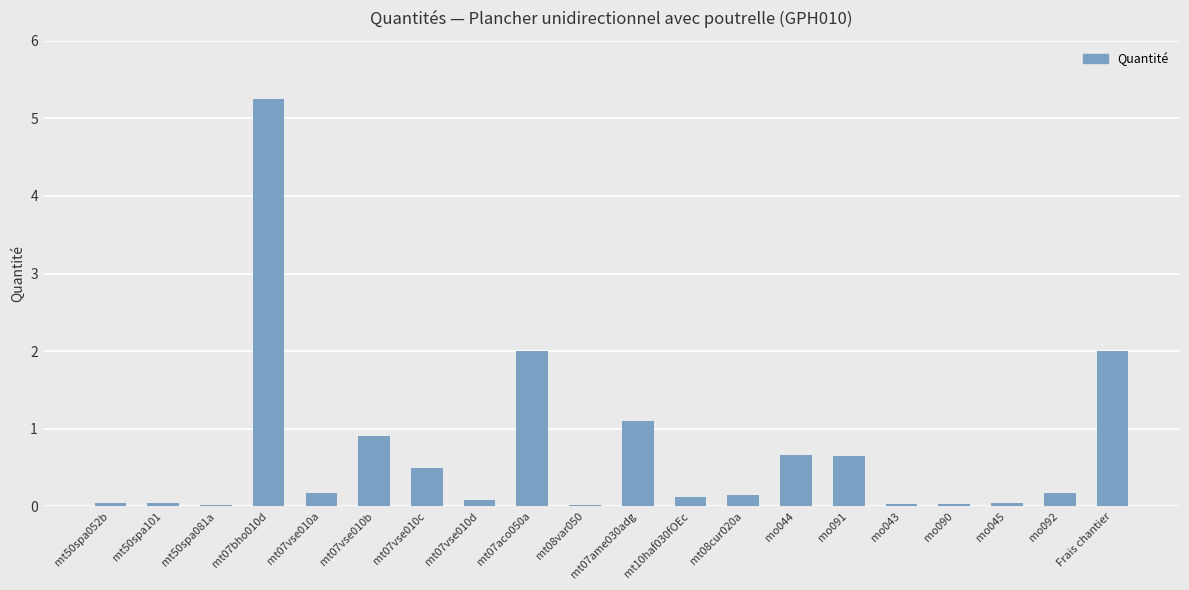

The chart shows a value of 0.0 at mt50spa081a. True or false?

True